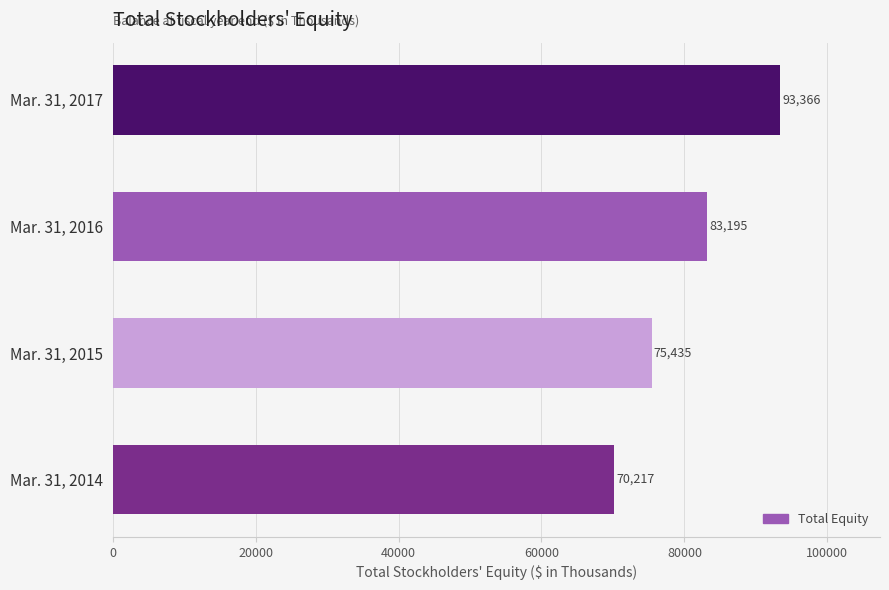

At which label is the value closest to 81791?

Mar. 31, 2016